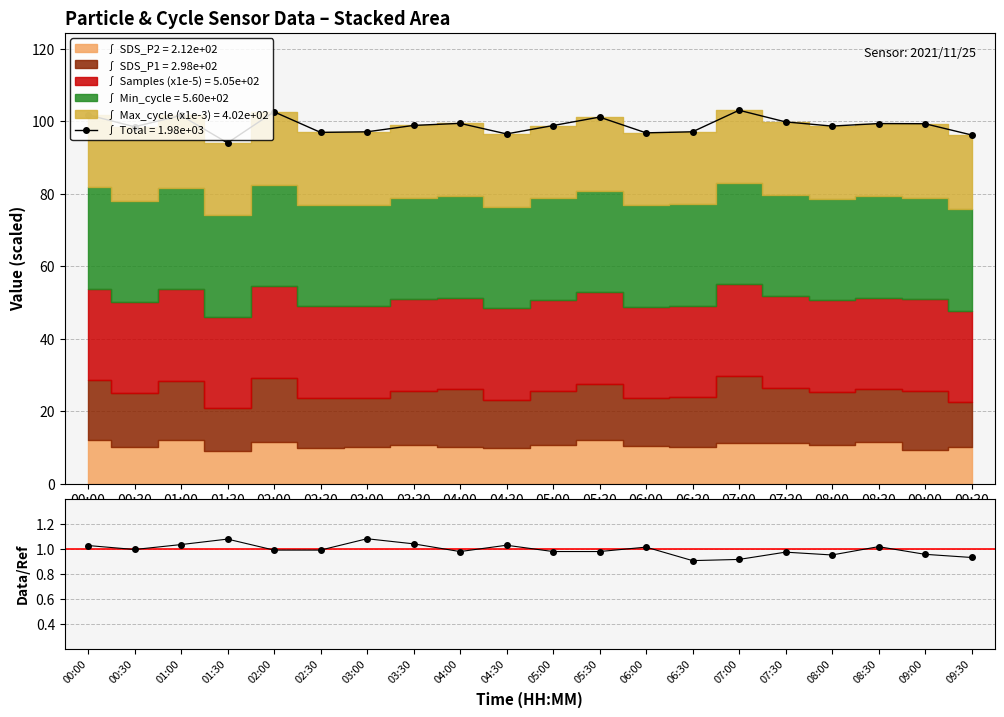

List the labels in order of value, largest first.

03:00, 01:30, 03:30, 01:00, 04:30, 00:00, 08:30, 06:00, 00:30, 02:30, 02:00, 05:00, 05:30, 04:00, 07:30, 09:00, 08:00, 09:30, 07:00, 06:30